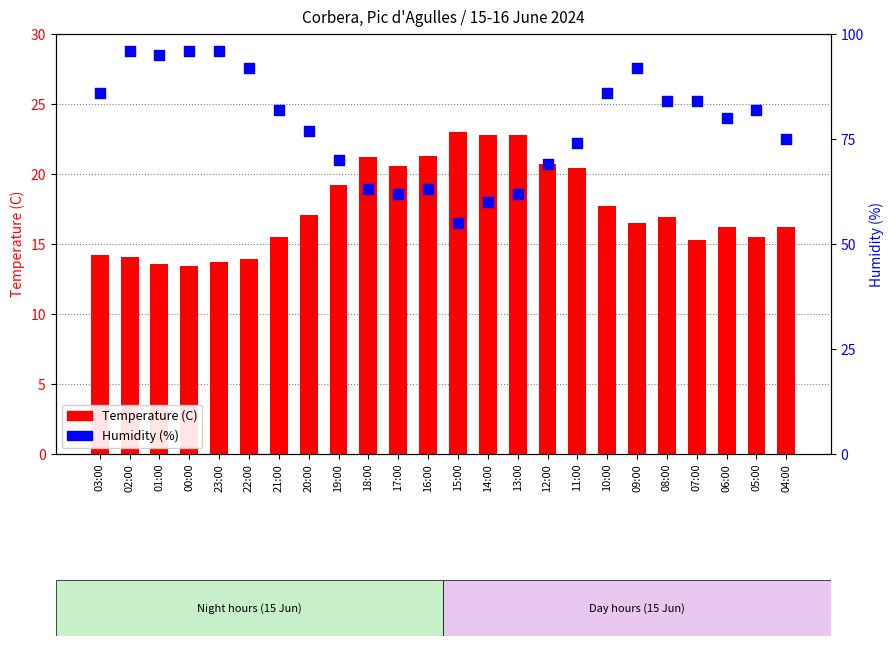

Which series has the largest Y range (max minus min)?

Humidity (%)